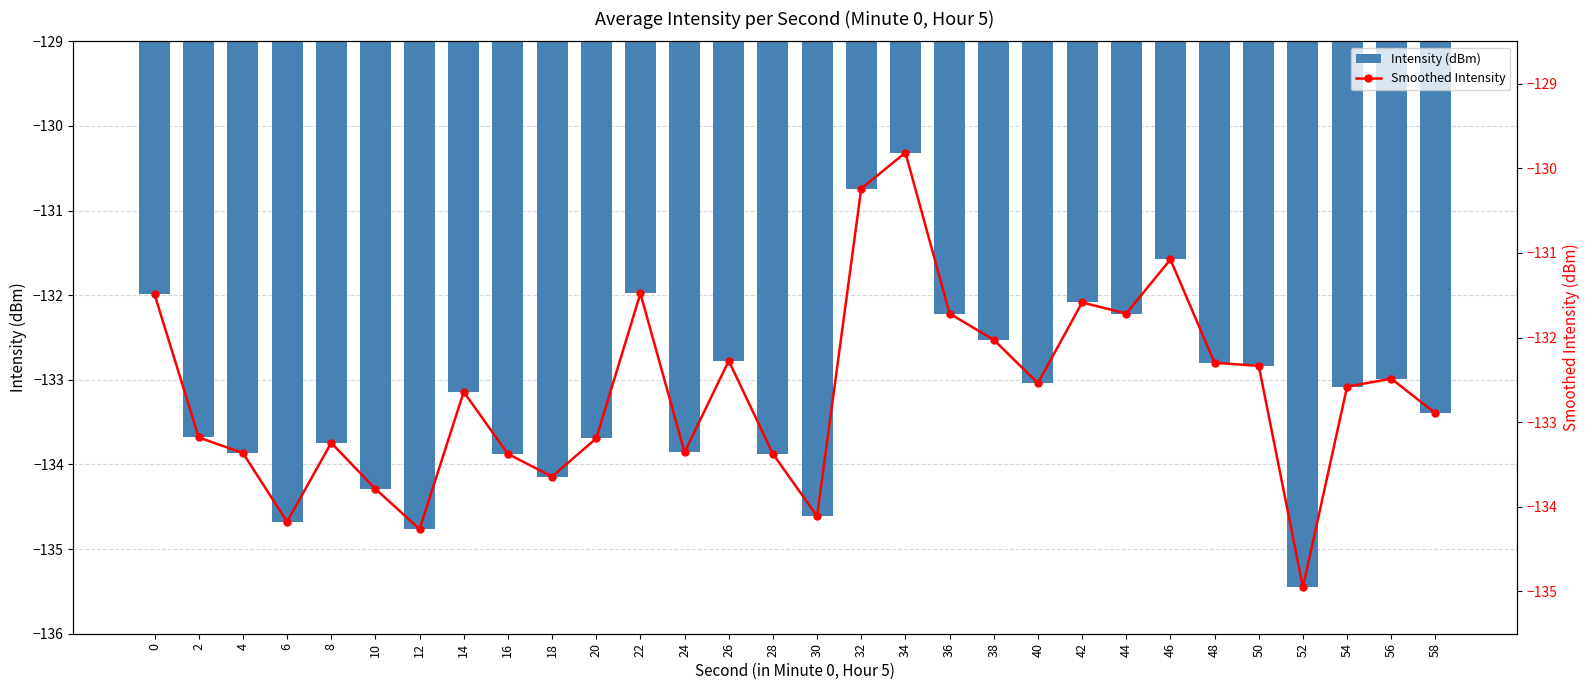

What are all the series names shown in the legend?

Intensity (dBm), Smoothed Intensity